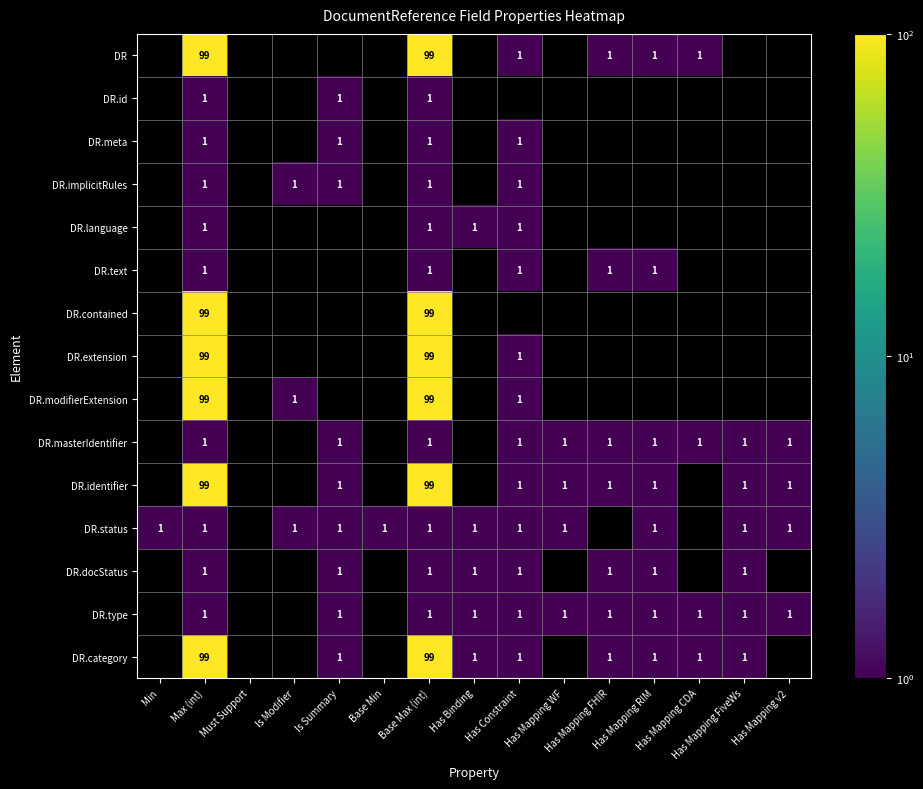

The DR.type series shows 1 at Has Mapping FHIR. True or false?

True